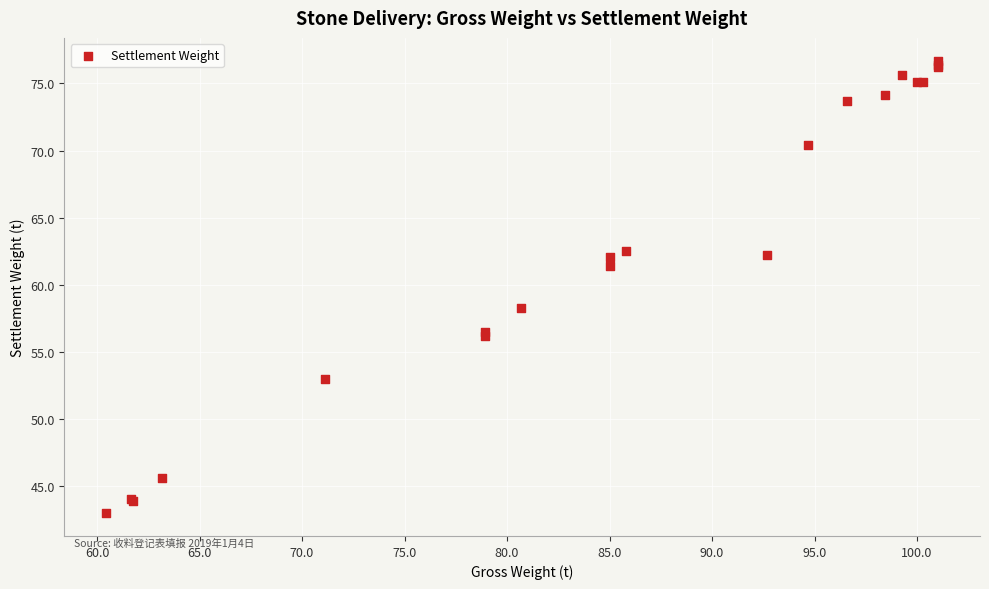

What Y value in the scatter plot is closest to 59?

58.3